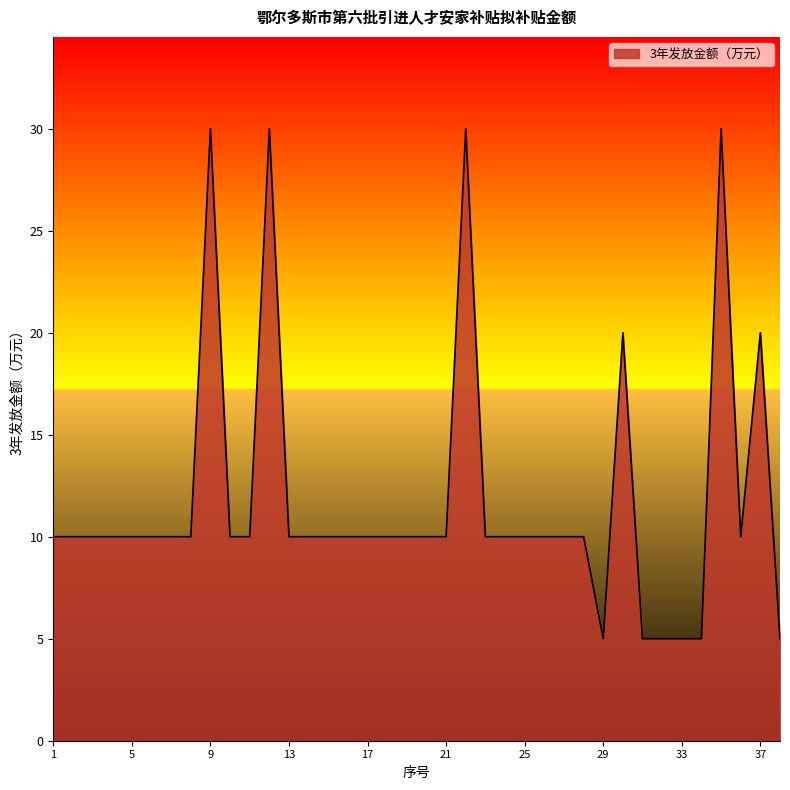

What is the maximum value shown in the chart?

30